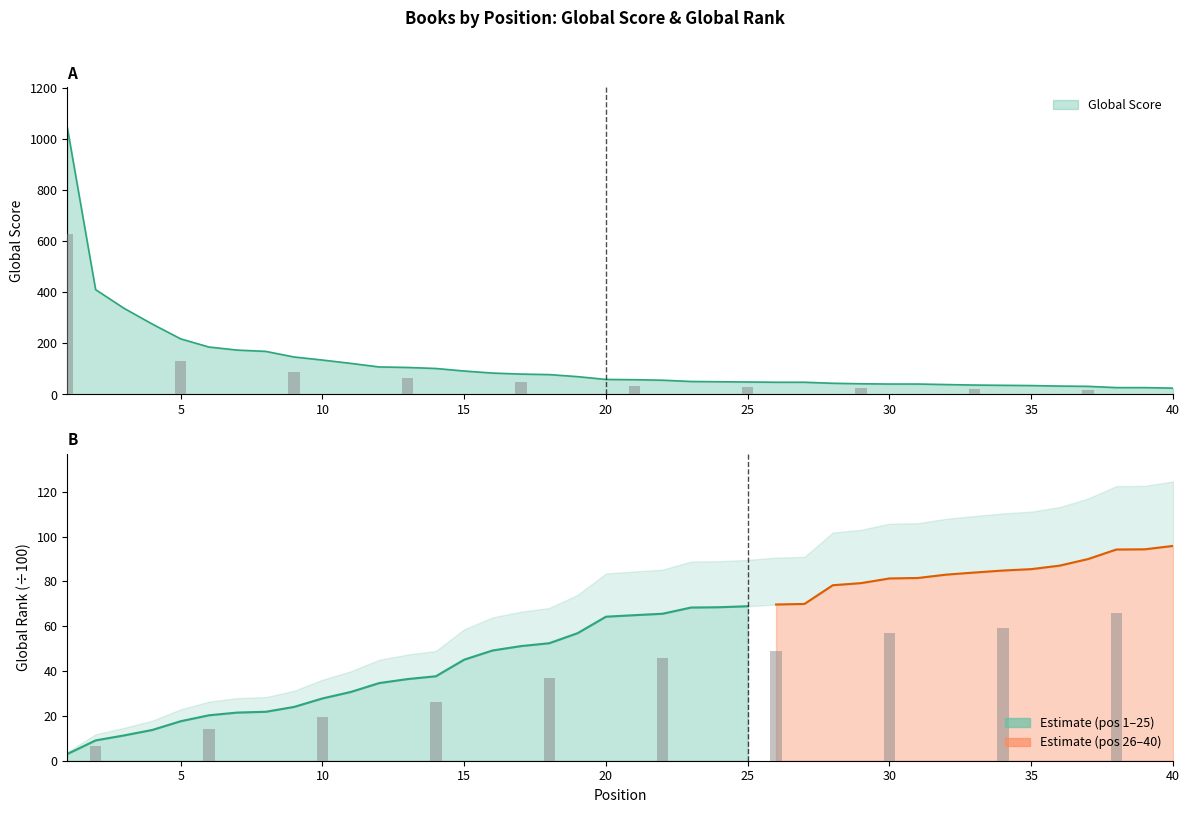

Is it true that the value at 27 is 63?

False